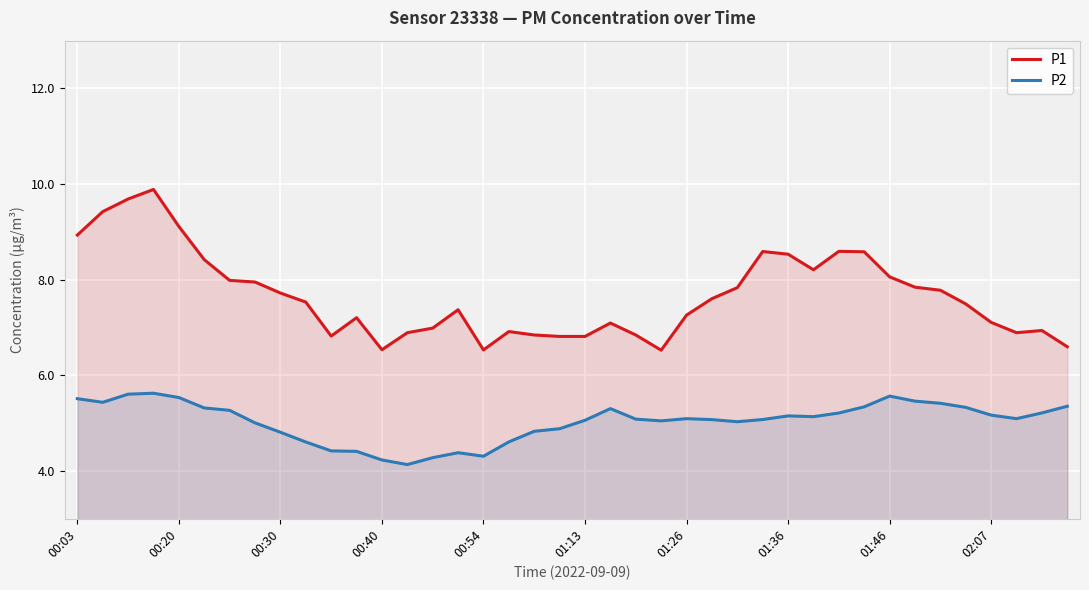

What is the maximum value for P1?

9.9